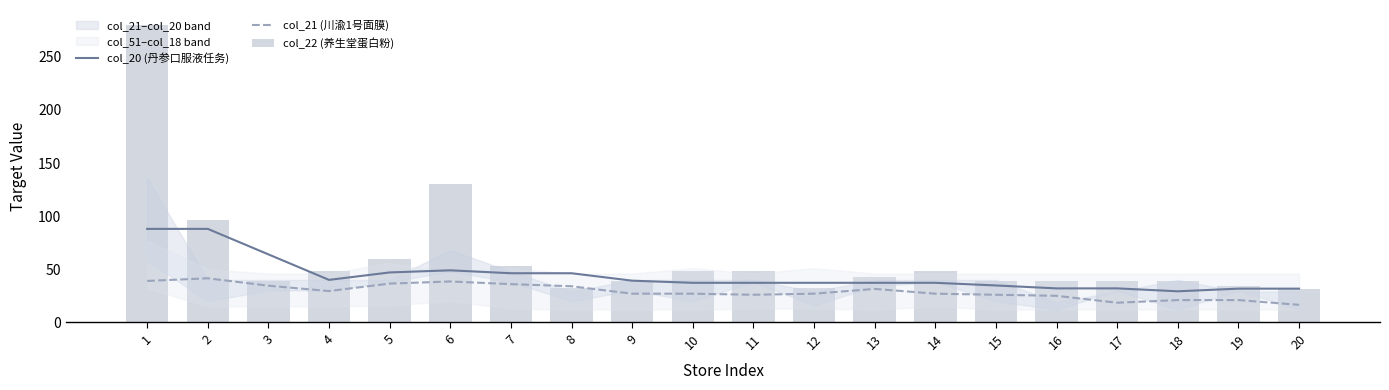

The value of col_22 (养生堂蛋白粉) at 18 is 39.0. True or false?

True